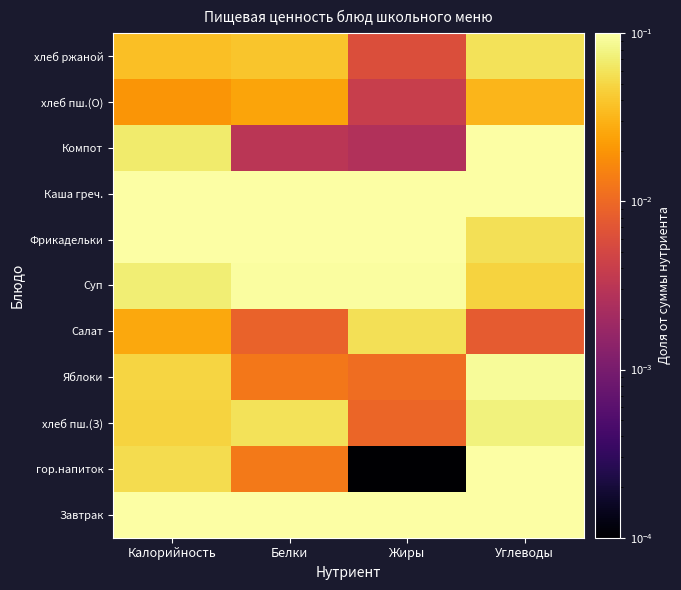

At which category does the chart reach its peak across all series?

Белки